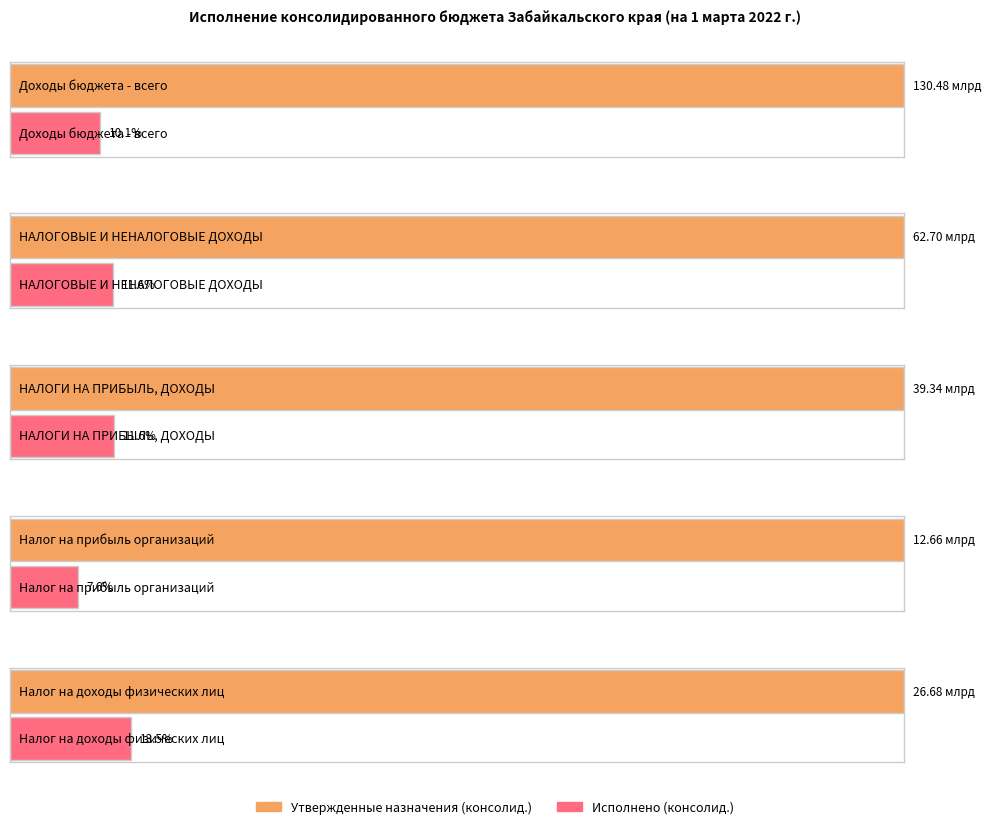

At which label does Исполнено (консолид.) first exceed 4558188108?

Доходы бюджета - всего